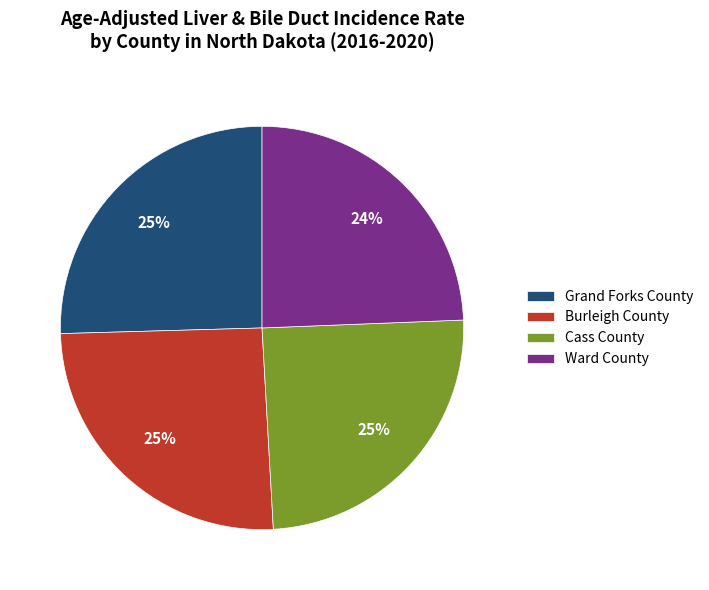

Is there a majority slice in this chart?

No